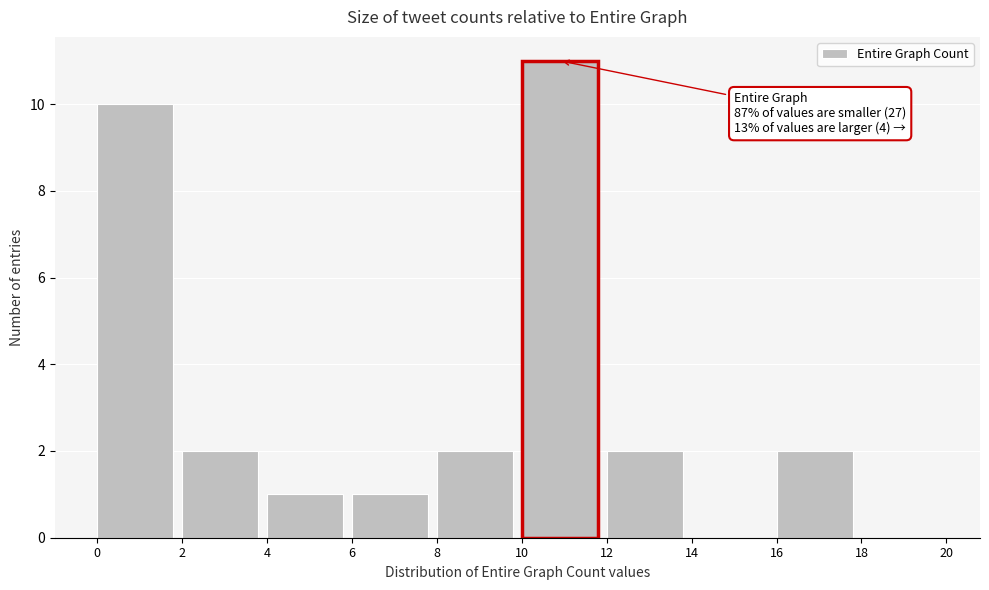

Over which range of the x-axis is the bar tallest?

10 to 12